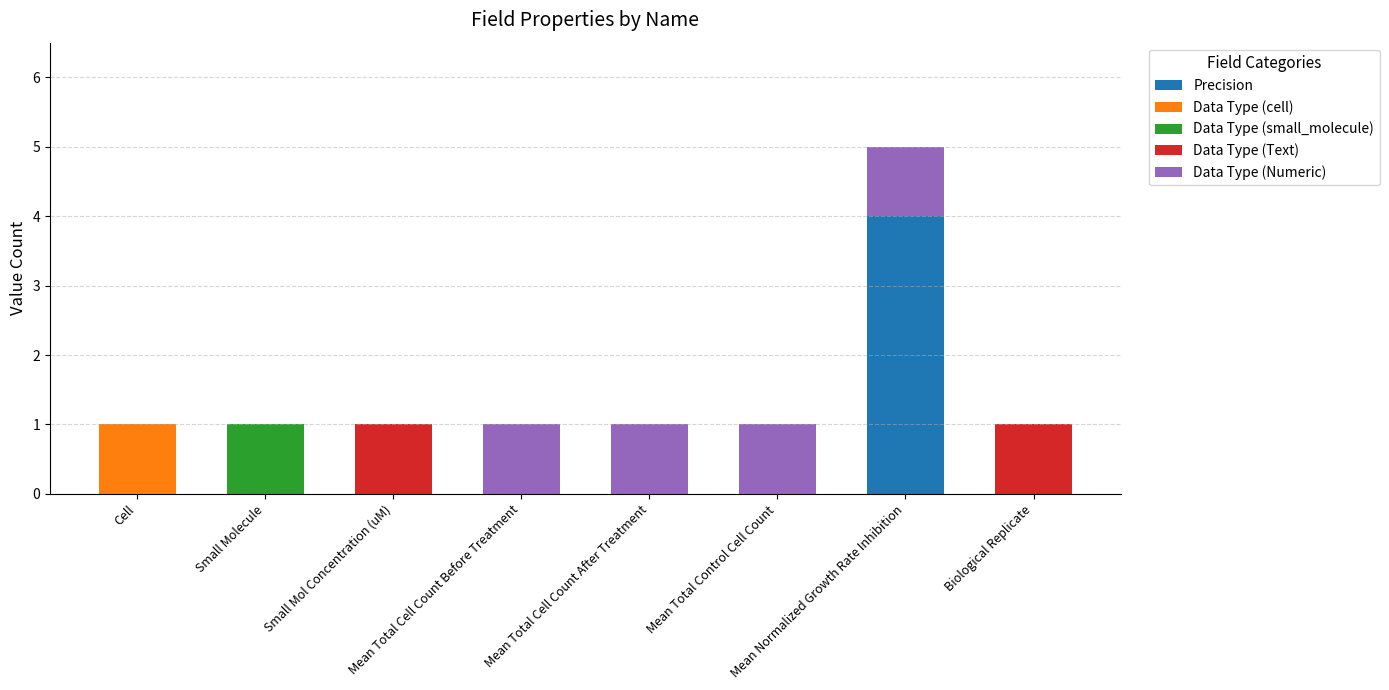

What is the maximum value for Precision?

4